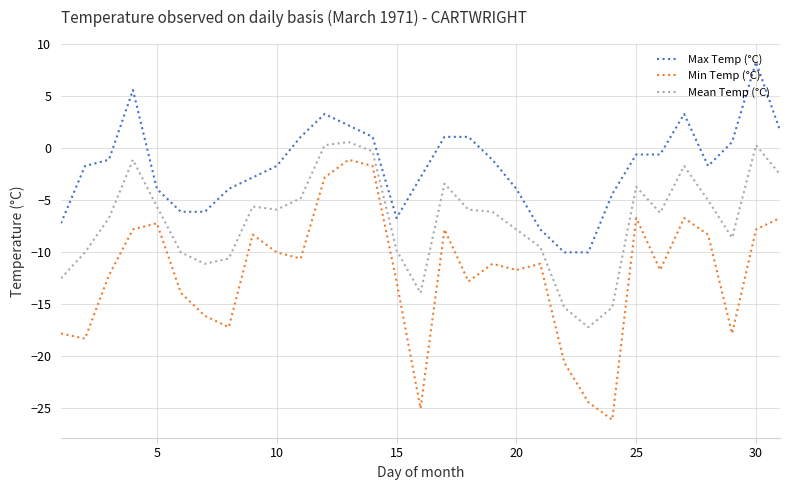

Which series has the widest spread of values?

Min Temp (°C)